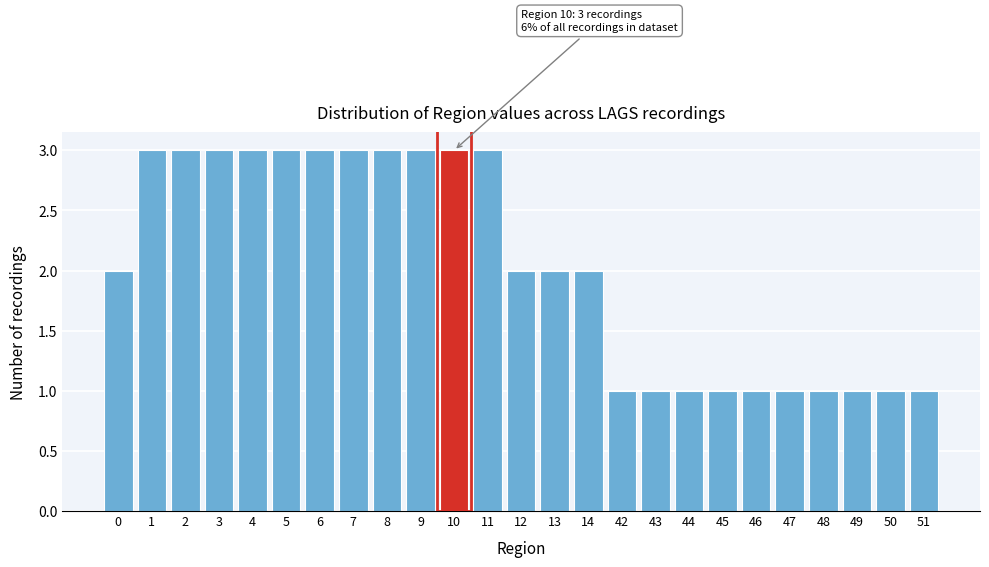

Reading right to left, transcribe all the data shown in this chart.

1	1	1	1	1	1	1	1	1	1	2	2	2	3	3	3	3	3	3	3	3	3	3	3	2